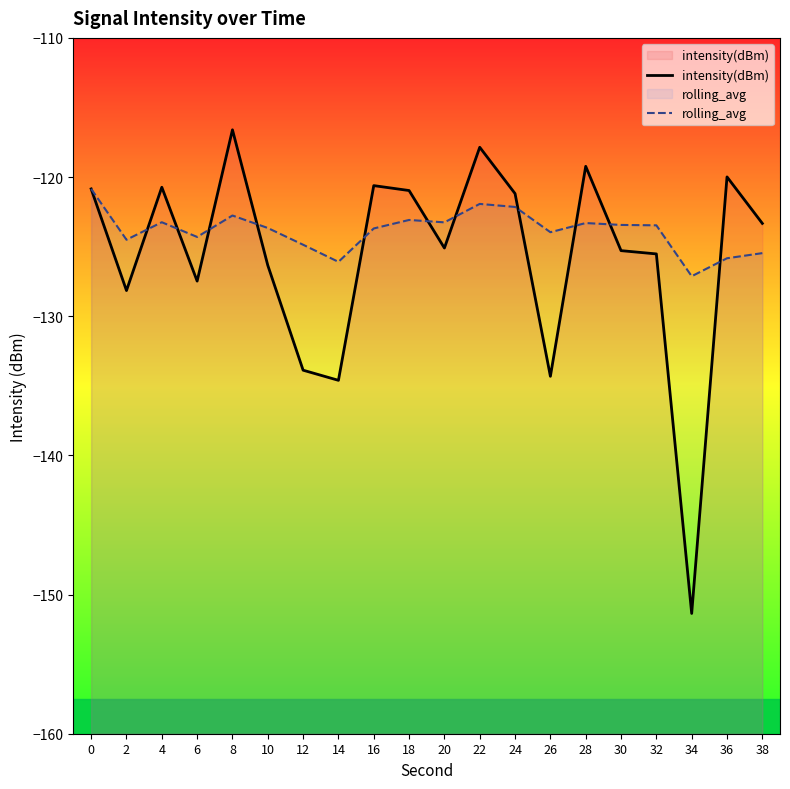

Where is the first local minimum for intensity(dBm)?

2